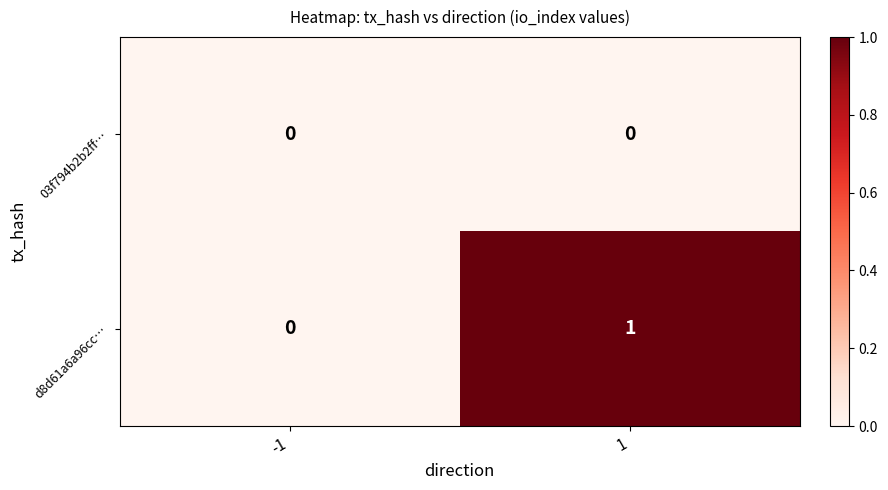

Rank the series by their maximum value, from lowest to highest.

03f794b2b2ff…, d8d61a6a96cc…